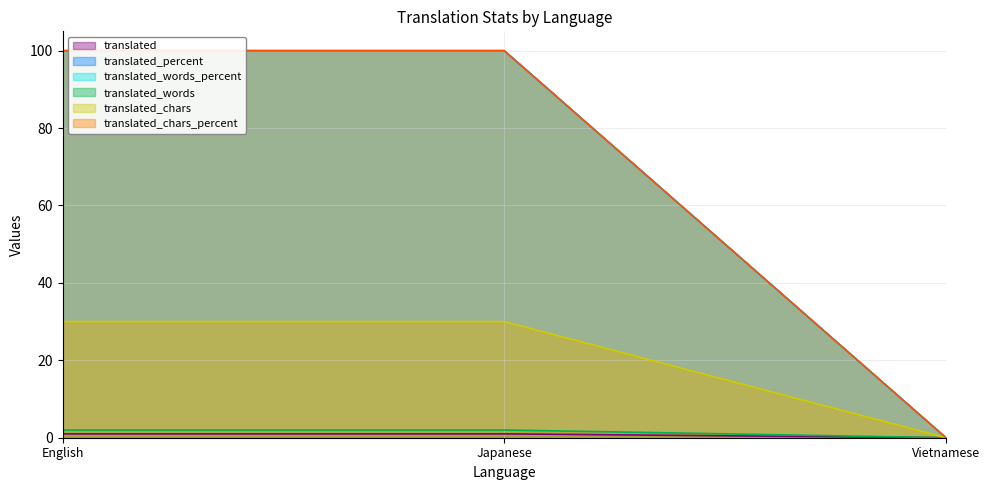

What is the difference between the translated_chars values at Vietnamese and English?

30